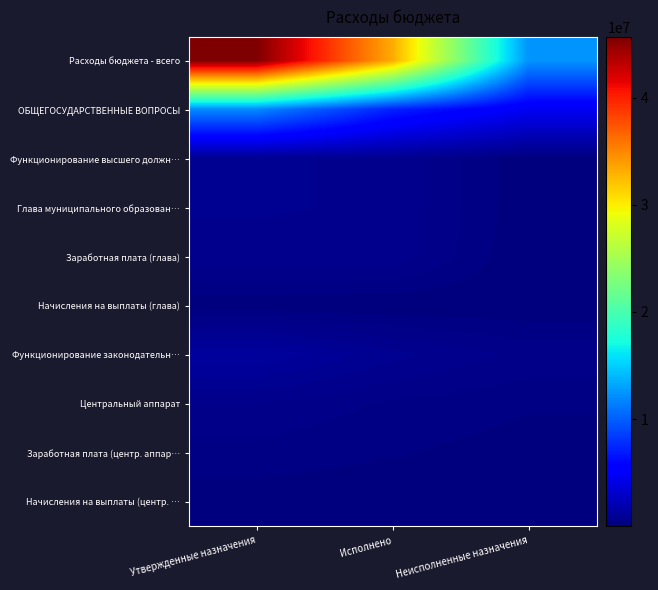

At which category is the sum across all series the highest?

Утвержденные назначения